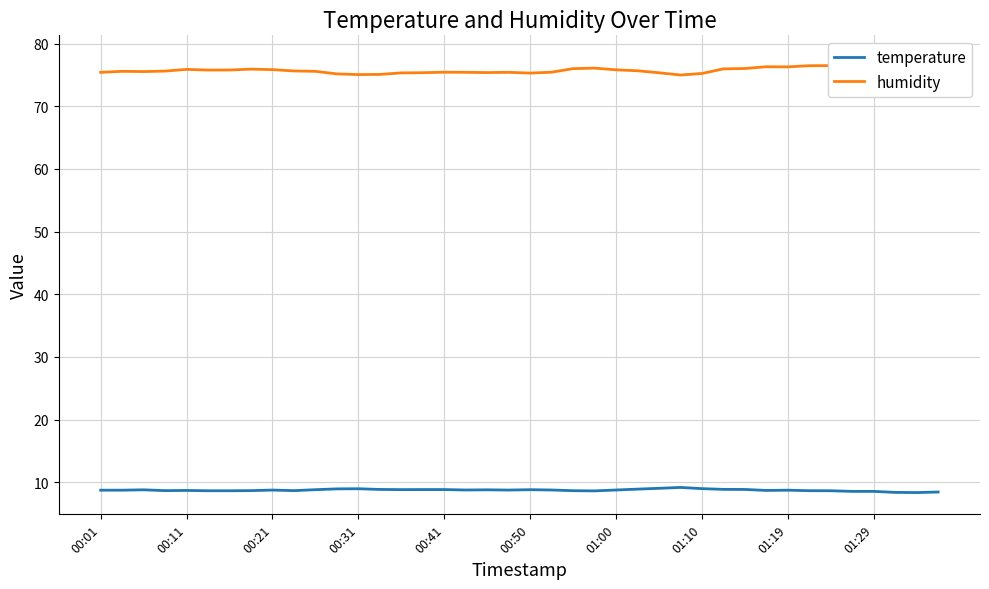

True or false: humidity has a value of 129.2 at 37.

False